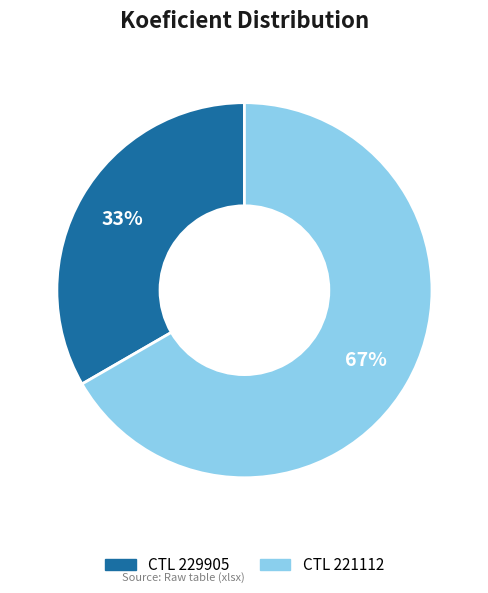

Is there a majority slice in this chart?

Yes